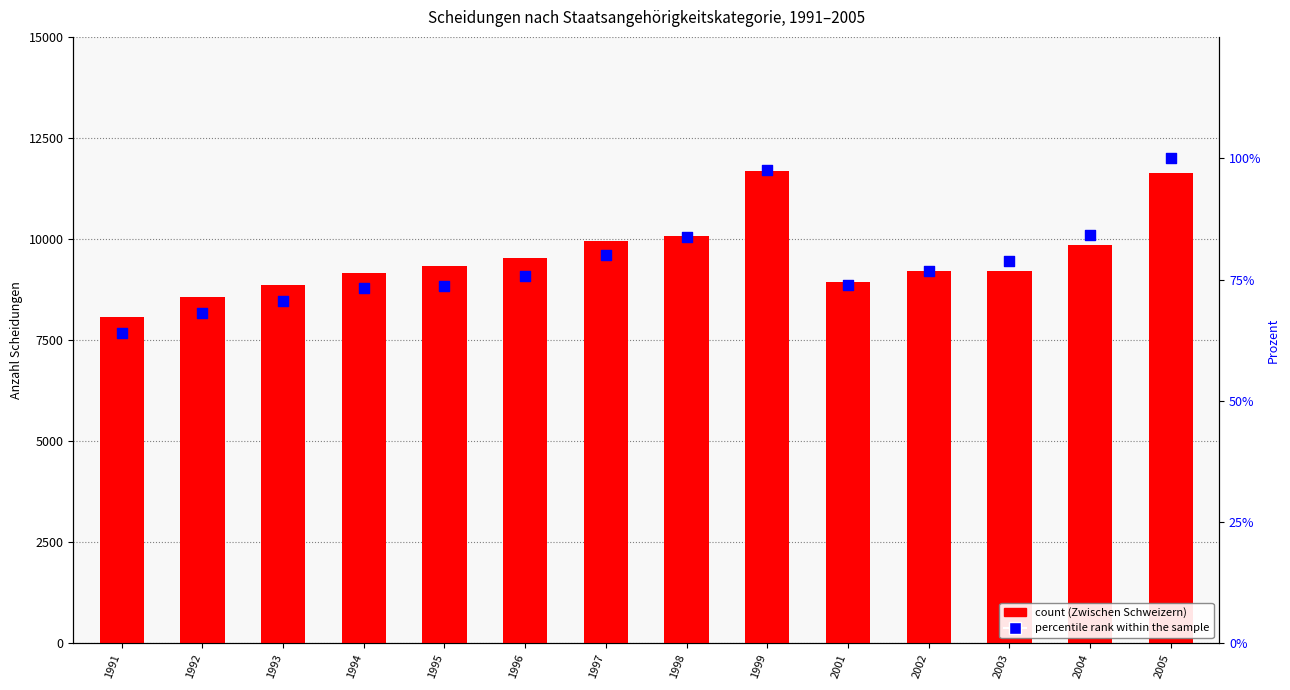

What are all the series names shown in the legend?

count (Zwischen Schweizern), percentile rank within the sample